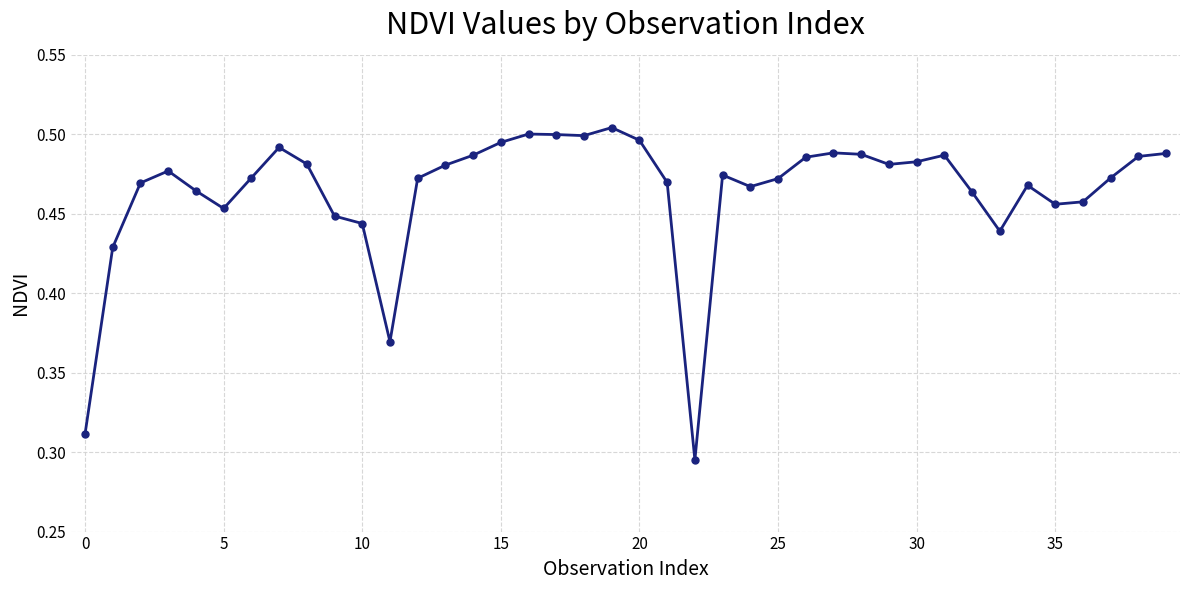

Count the values in the range 0 to 1.

40